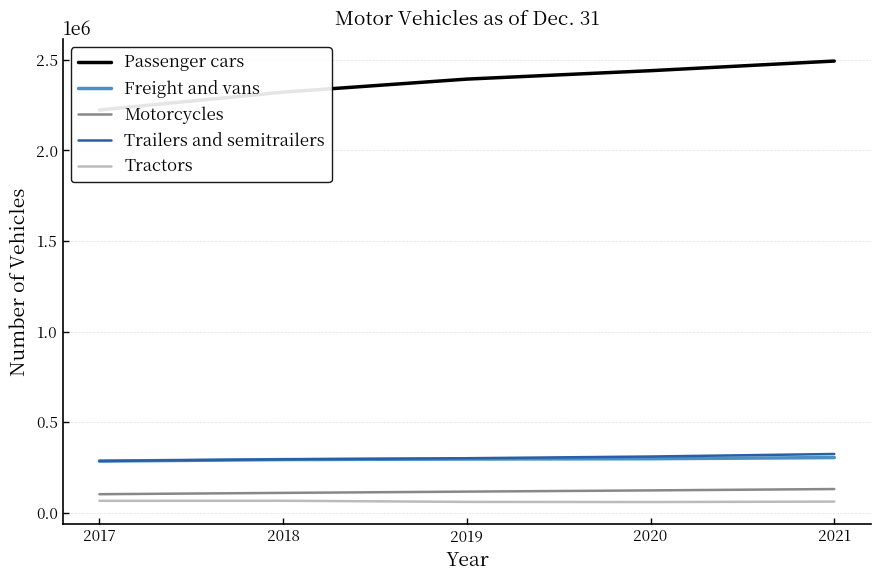

Rank the series by their maximum value, from highest to lowest.

Passenger cars, Trailers and semitrailers, Freight and vans, Motorcycles, Tractors